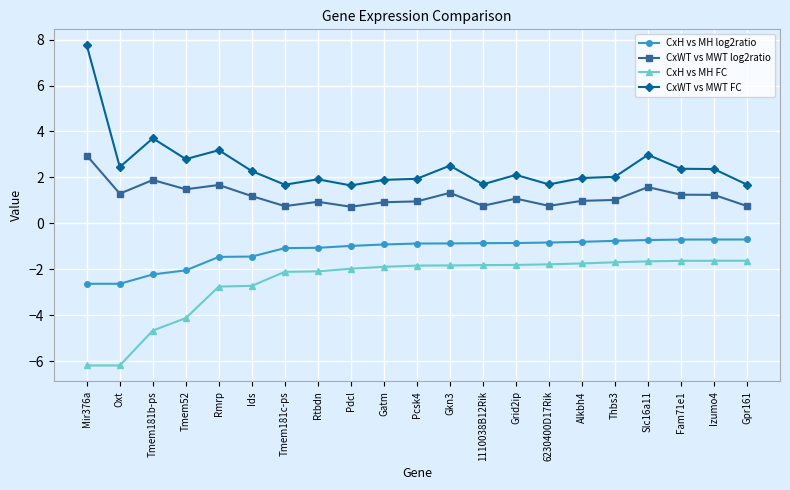

Count the number of categories in the chart.

21